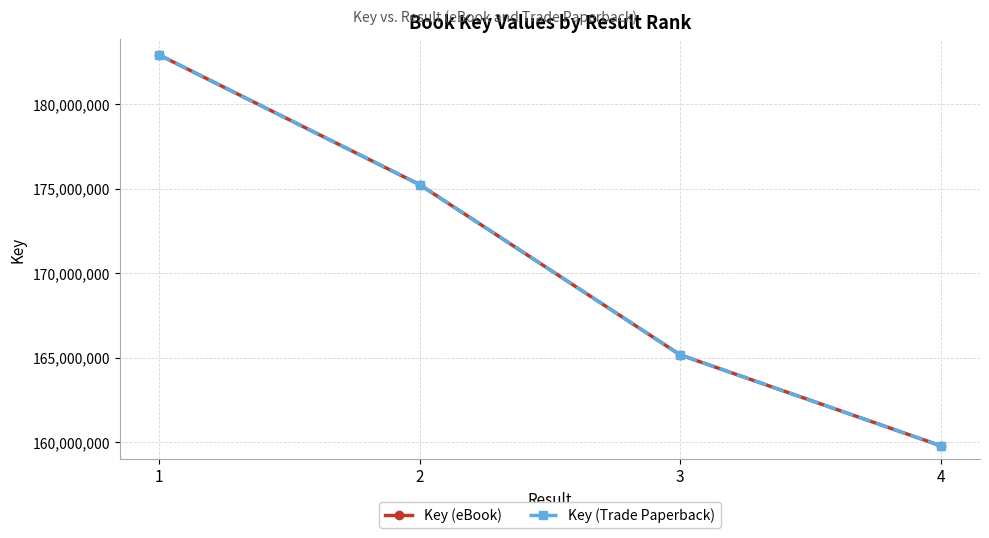

Which series has the largest range (max minus min)?

Key (eBook)